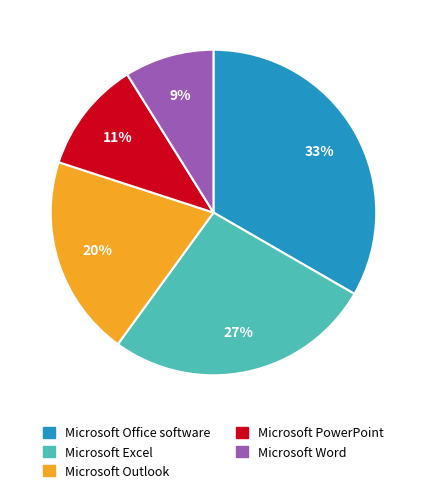

Approximately how many times larger is the value at Microsoft Excel compared to Microsoft Office software?

0.8